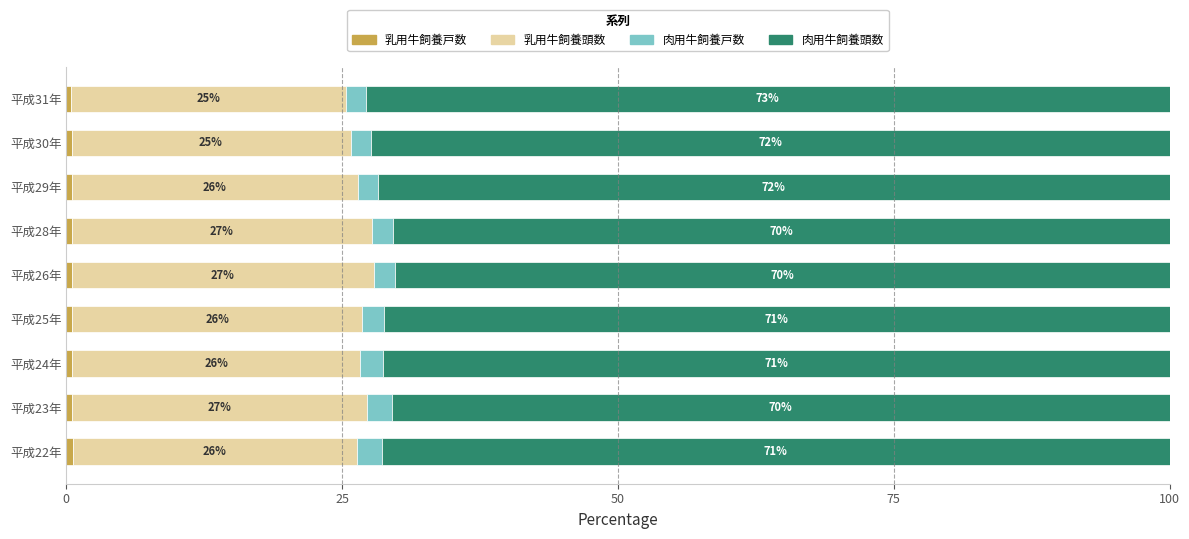

What is the total value across all series at 平成22年?

100.0